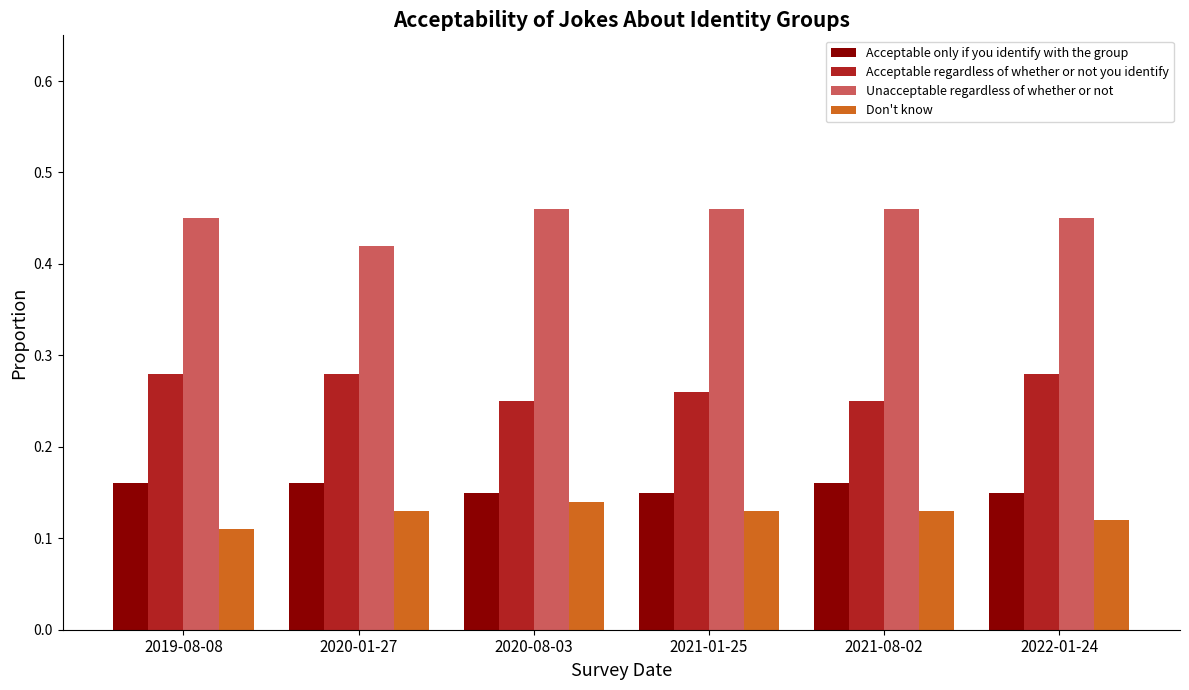

Rank the series at 2021-08-02 from highest to lowest value.

Unacceptable regardless of whether or not, Acceptable regardless of whether or not you identify, Acceptable only if you identify with the group, Don't know